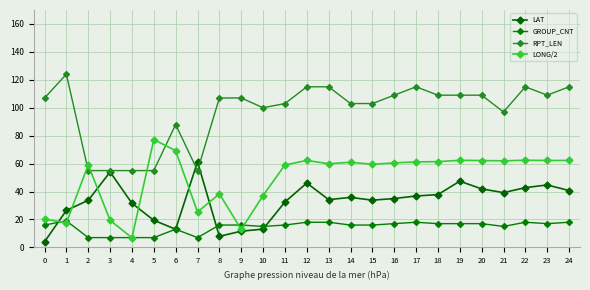

Is the value of RPT_LEN at 6 greater than the value of LONG/2 at 16?

Yes